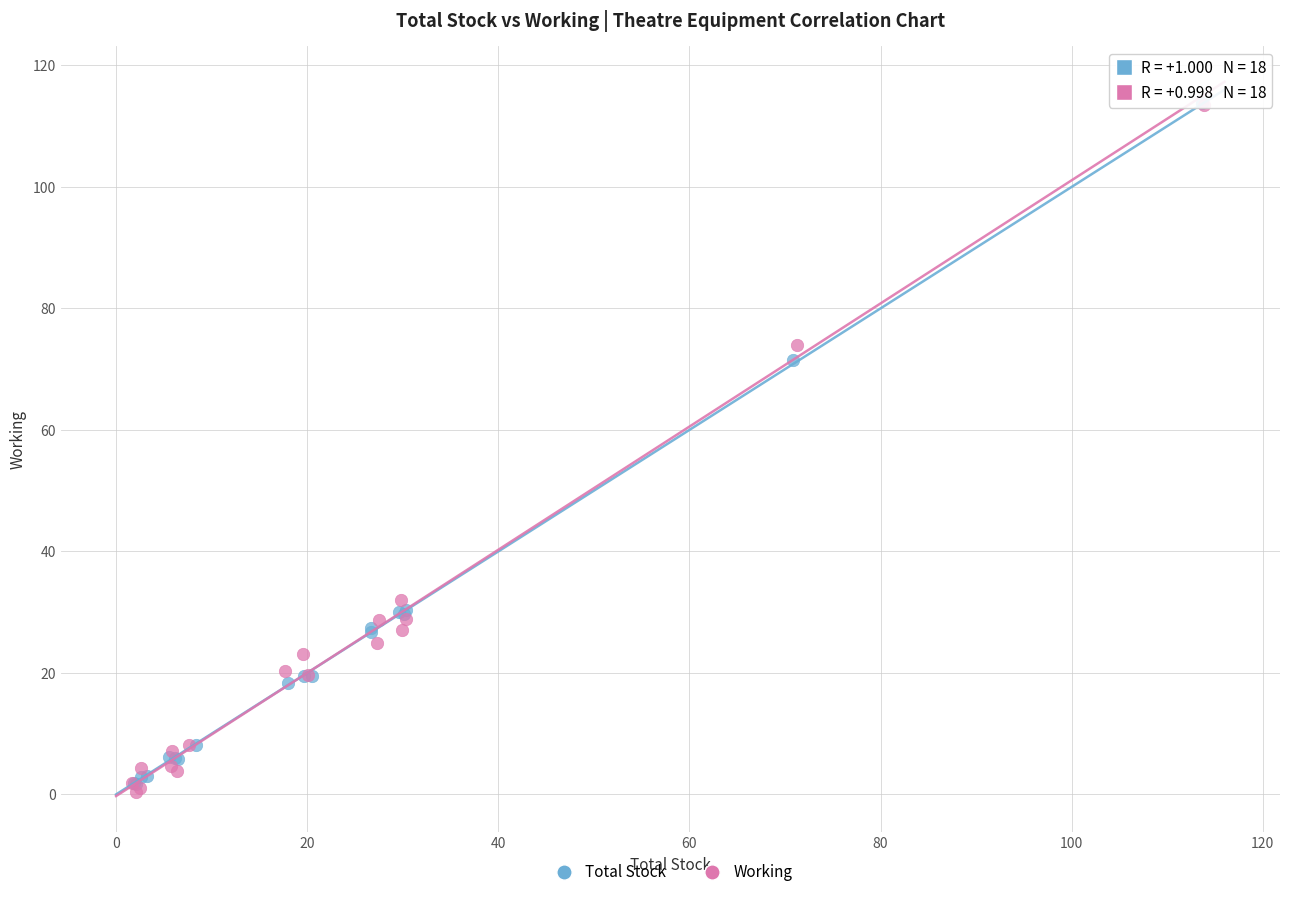

What are all the series names shown in the legend?

Total Stock, Working